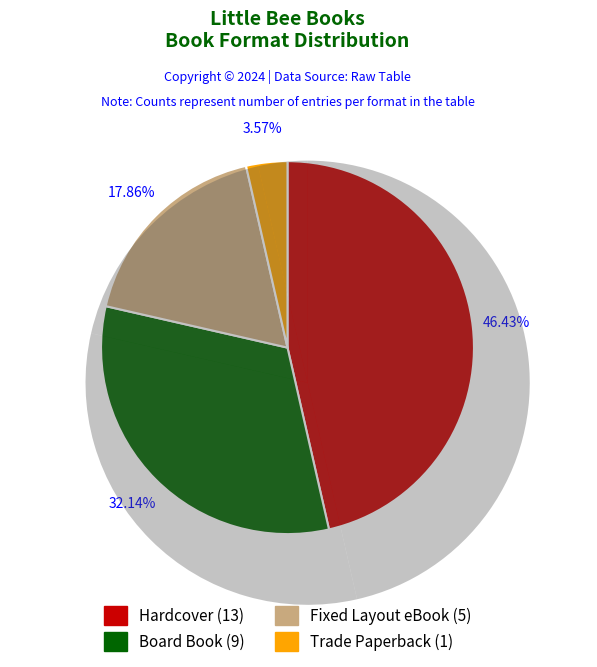

Between Trade Paperback and Hardcover, which is larger?

Hardcover